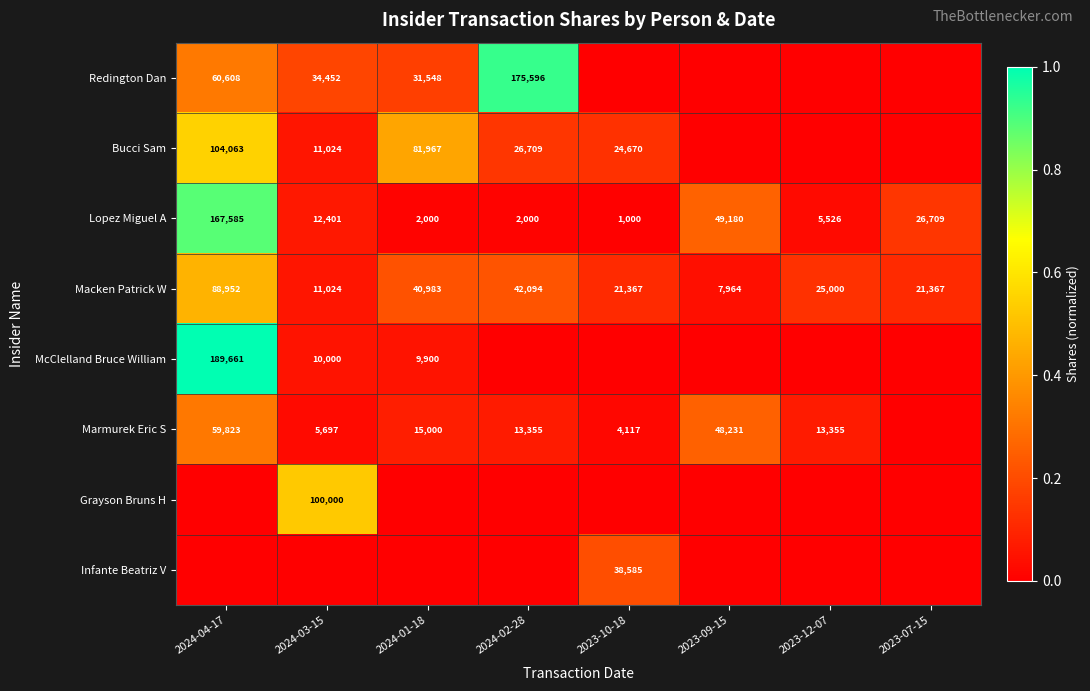

Which label corresponds to the largest value in the chart?

2024-04-17